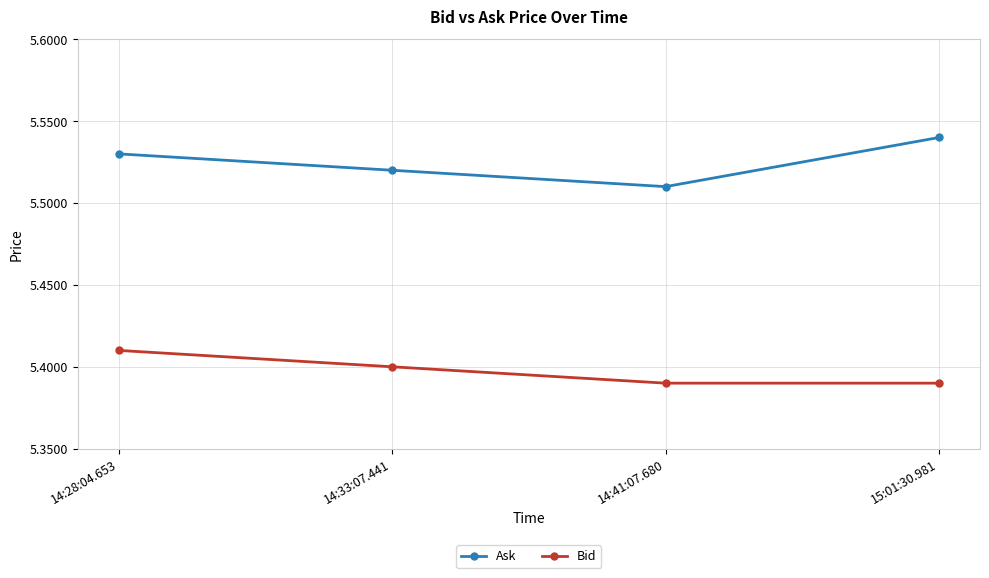

What is the sum of all Bid values?

21.6